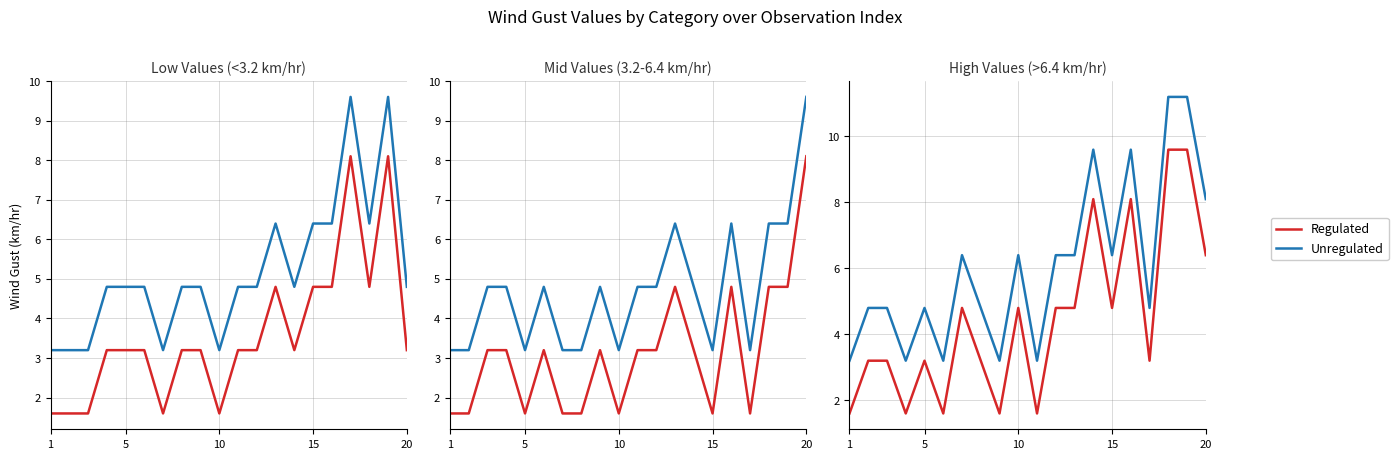

The value of Unregulated at 5 is 6.3. True or false?

False